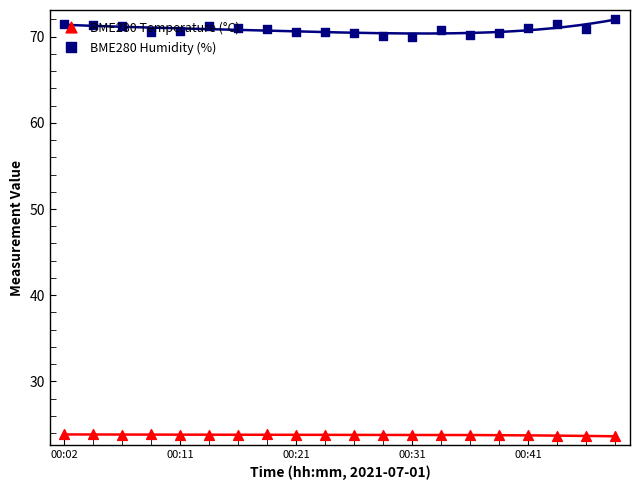

At which category is the sum across all series the highest?

19